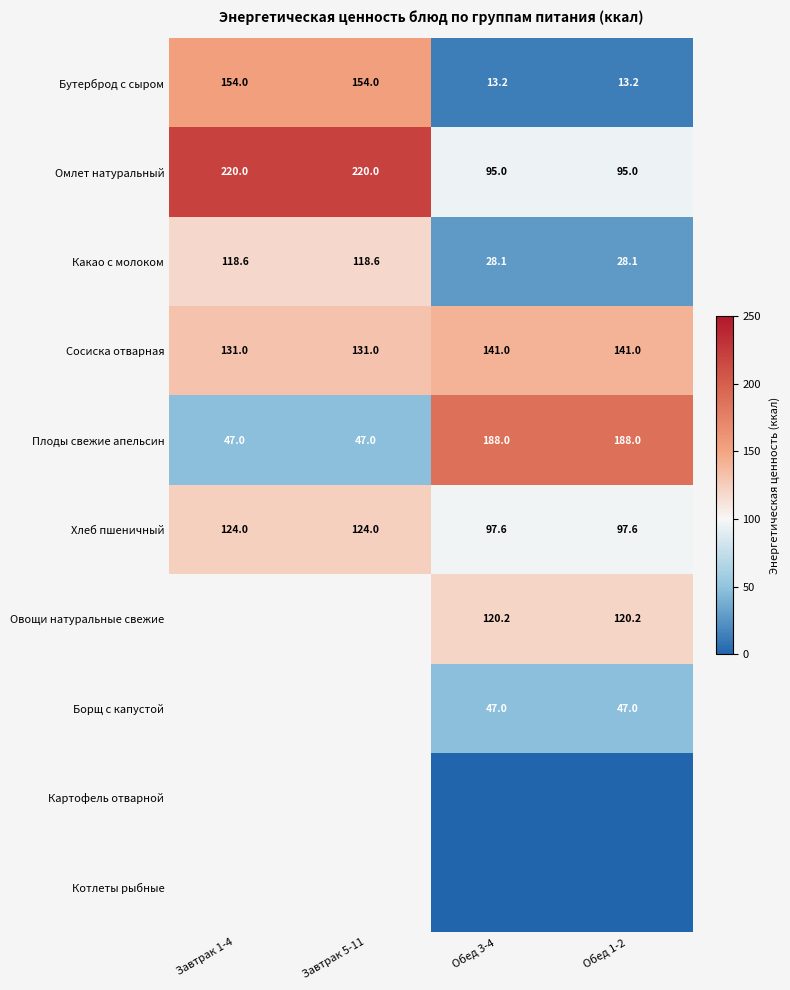

At how many categories does at least one series exceed 96?

4